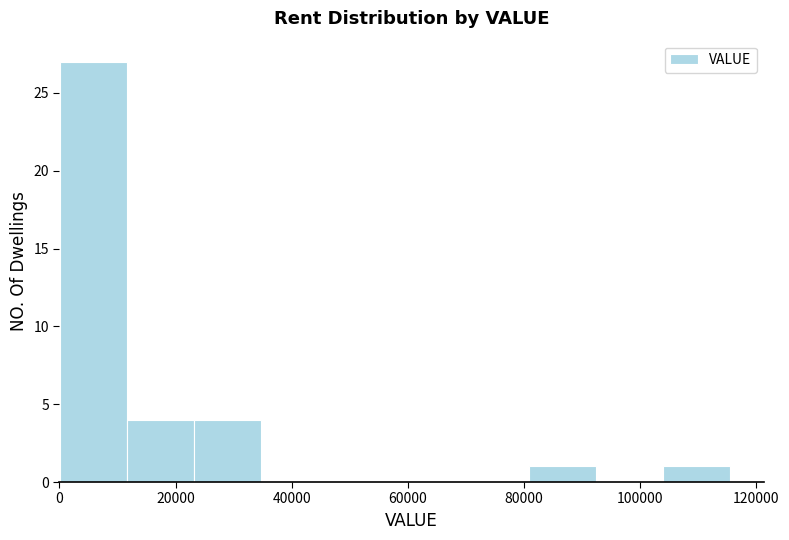

What is the height of the bar covering 104000 to 116000 on the x-axis? Neither the bar edges nor the heights are printed on the chart, so give them approximately, as read against the axes.

1